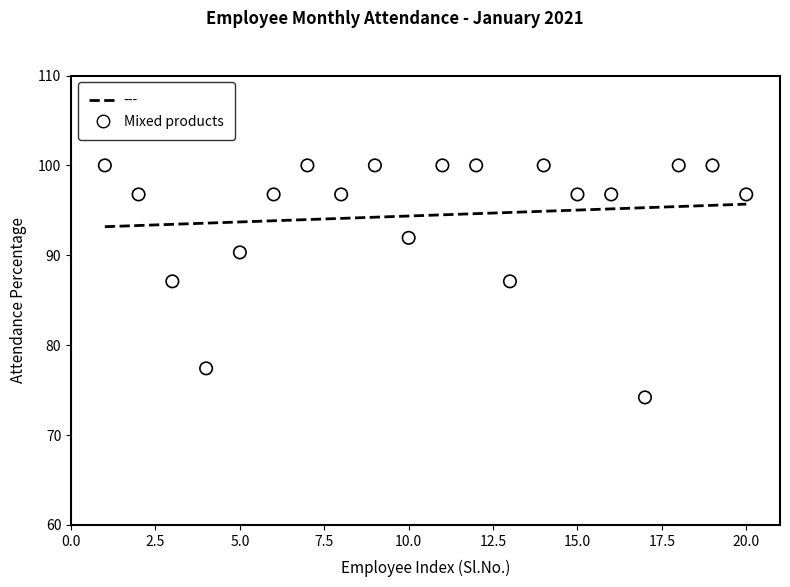

What is the range of X values (max minus min)?

19.0